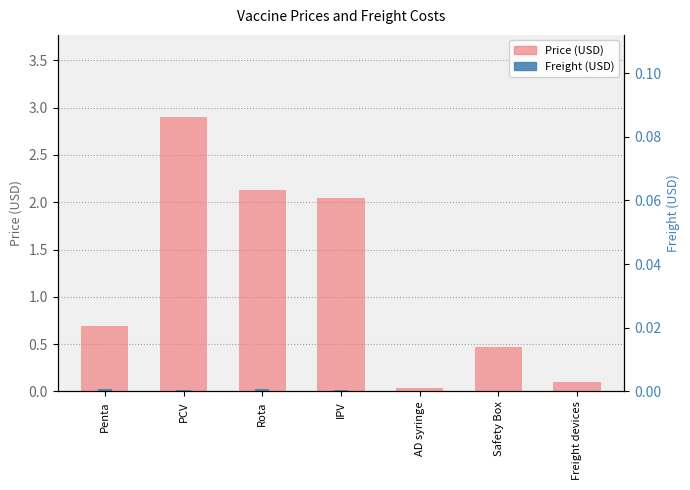

Which series has the largest total across all categories?

Price